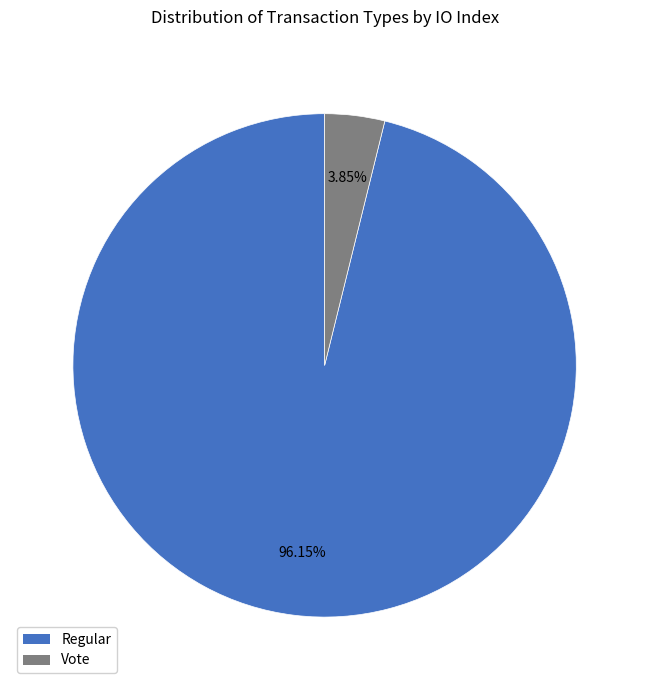

To the nearest percent, what is the combined percentage of Vote and Regular?

100%